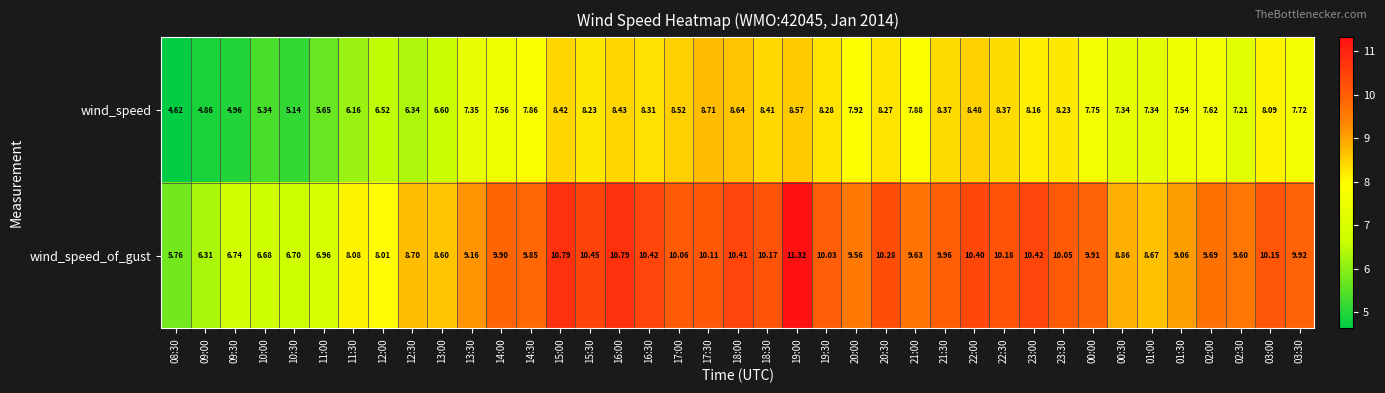

List the series in order of their overall mean, lowest first.

wind_speed, wind_speed_of_gust